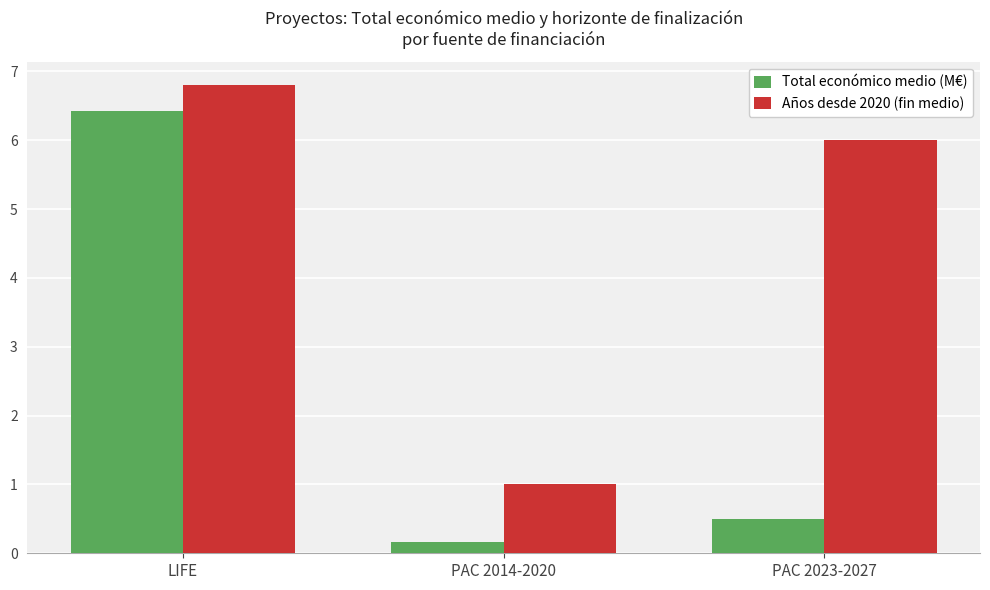

What are all the series names shown in the legend?

Total económico medio (M€), Años desde 2020 (fin medio)